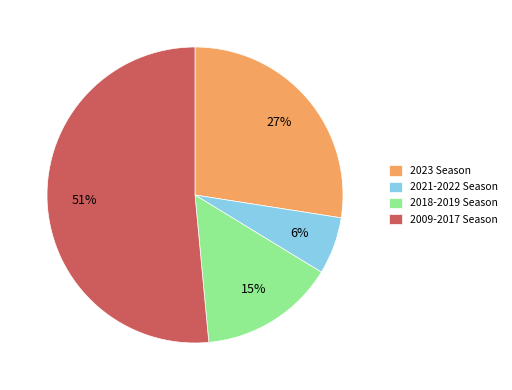

Between 2018-2019 Season and 2023 Season, which is larger?

2023 Season